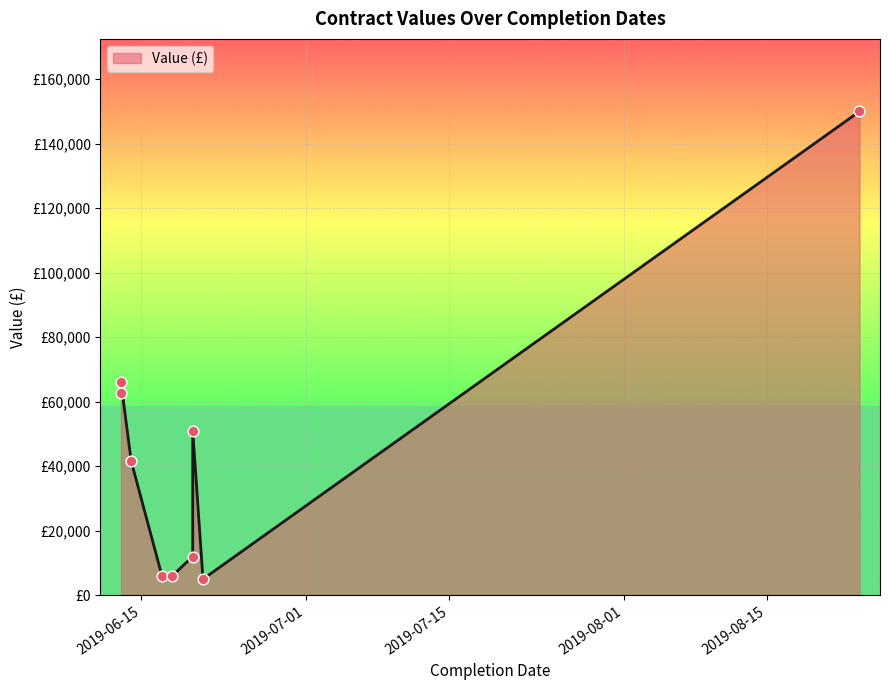

What is the ratio of the value at 2019-06-17 to the value at 2019-06-14?

0.1